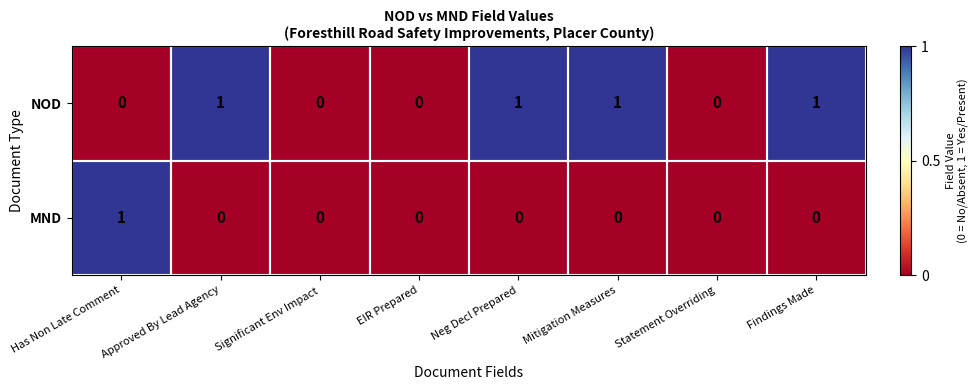

True or false: MND has a value of 1 at Statement Overriding.

False